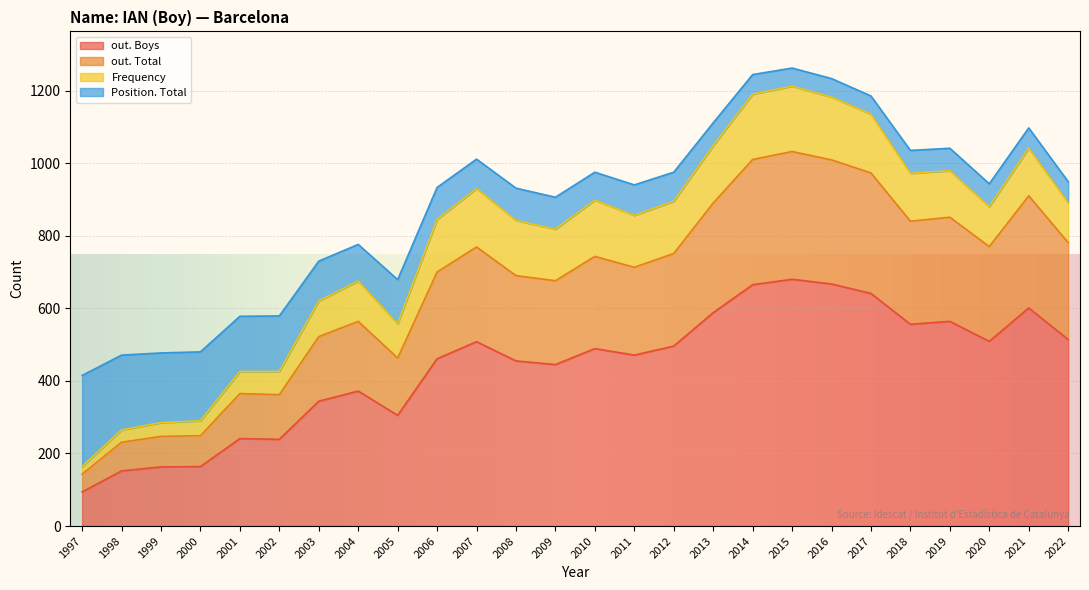

What is the value of the Position. Total point at the 16th from the left?

81